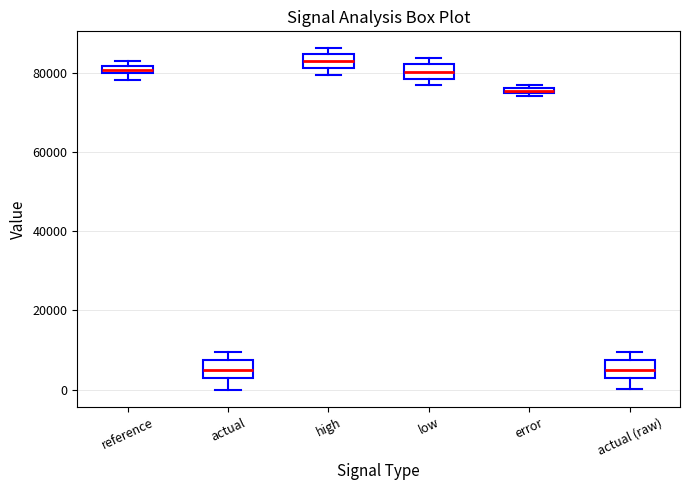

Where does the median line of the box for low sit on the y-axis? The values are not printed on the chart, so give them approximately, as read against the axis.

80000